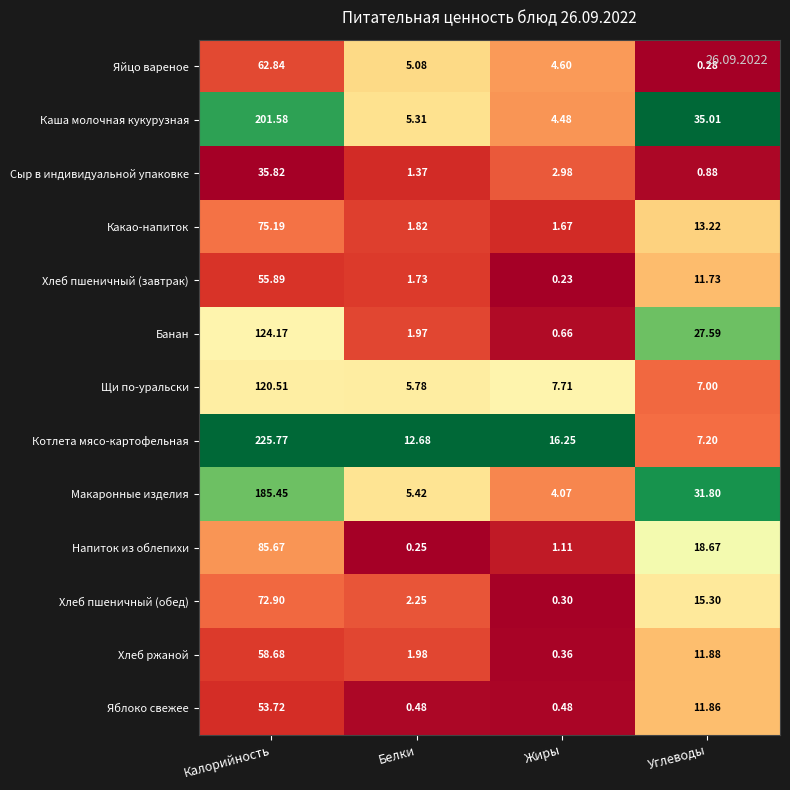

At which label does Хлеб пшеничный (обед) reach its minimum?

Жиры